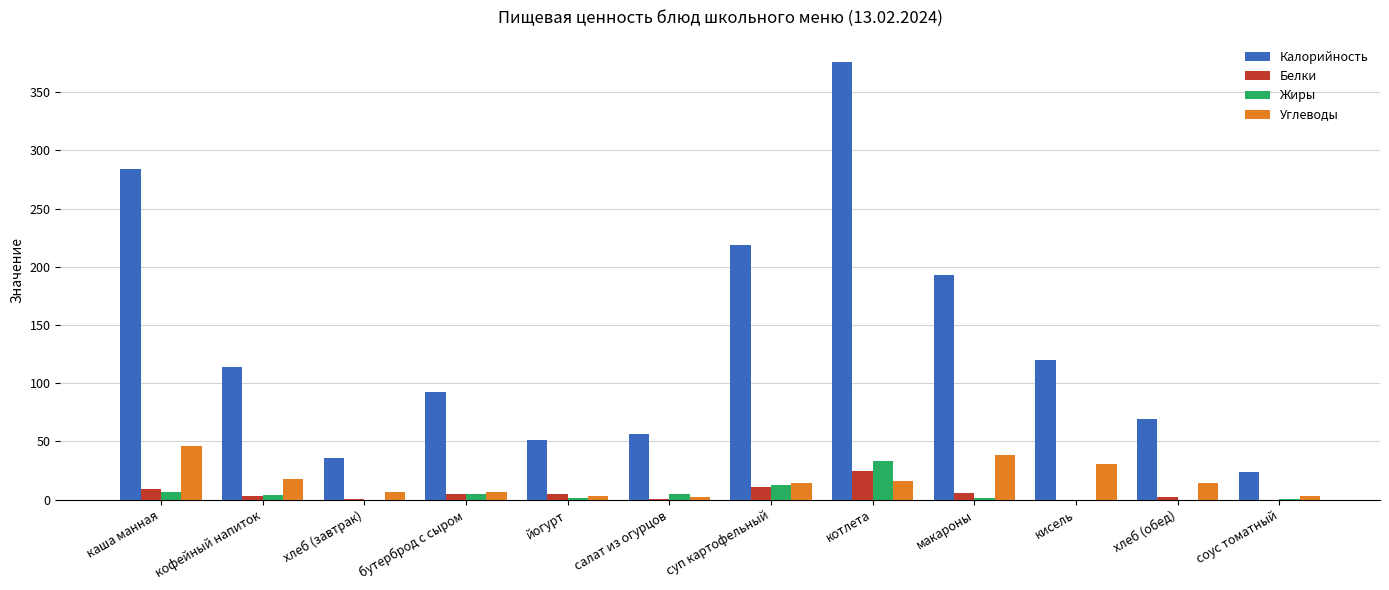

What is the sum of the Углеводы values at кисель and хлеб (обед)?

45.0